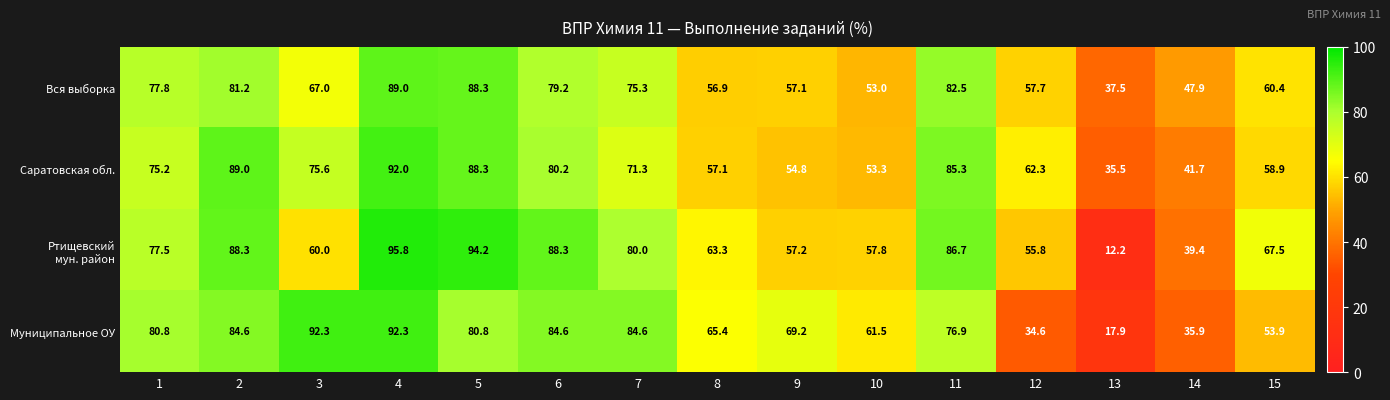

How many data points does each series have?

15